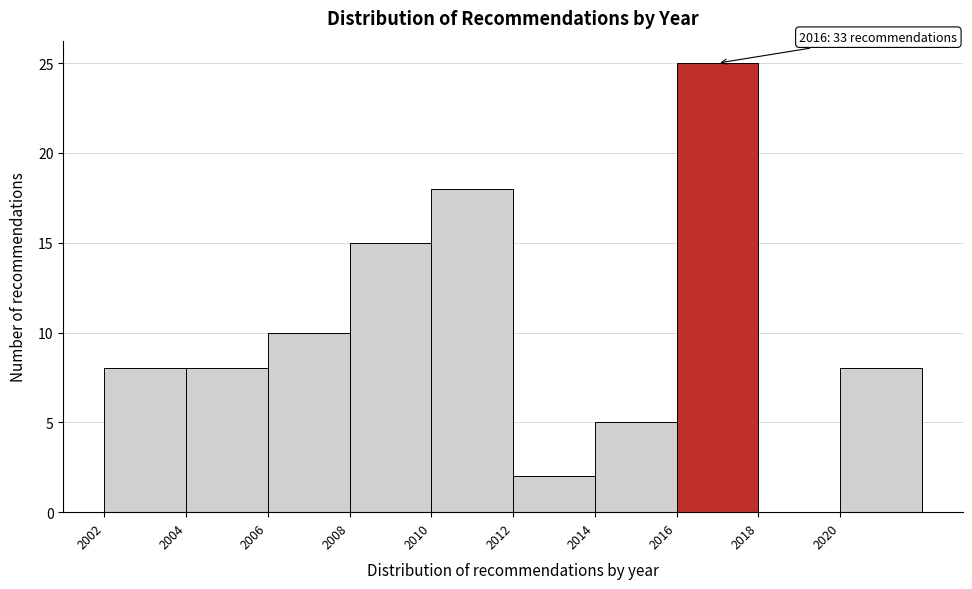

Which range on the x-axis has the tallest bar?

2016 to 2018